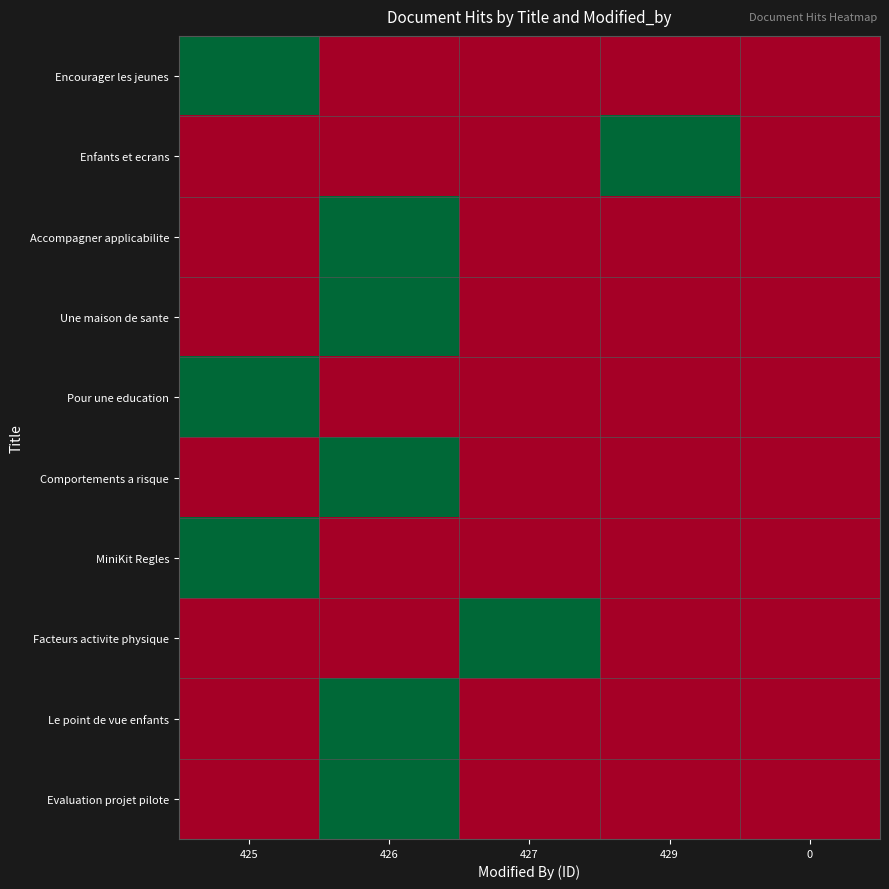

The Une maison de sante series shows 5273 at 427. True or false?

False